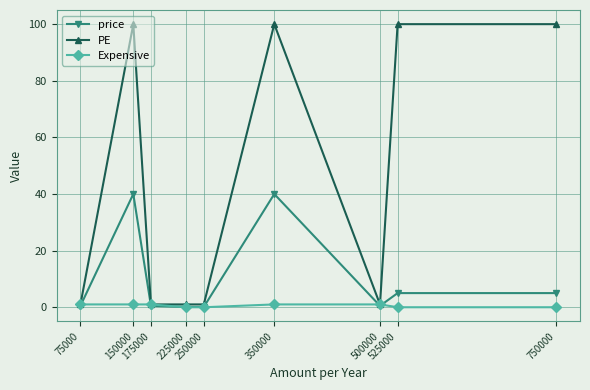

Where is the first local maximum for PE?

150000